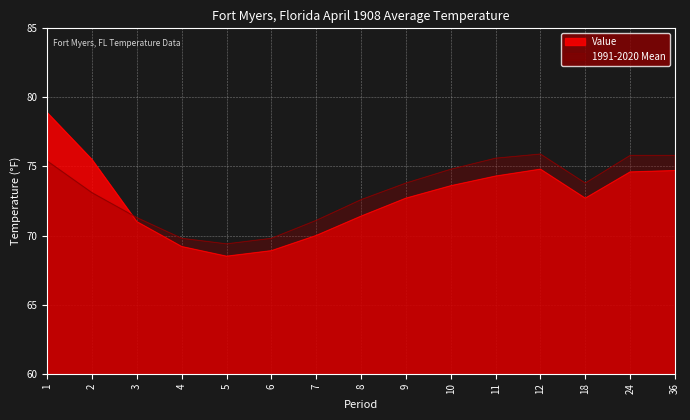

What are all the series names shown in the legend?

Value, 1991-2020 Mean